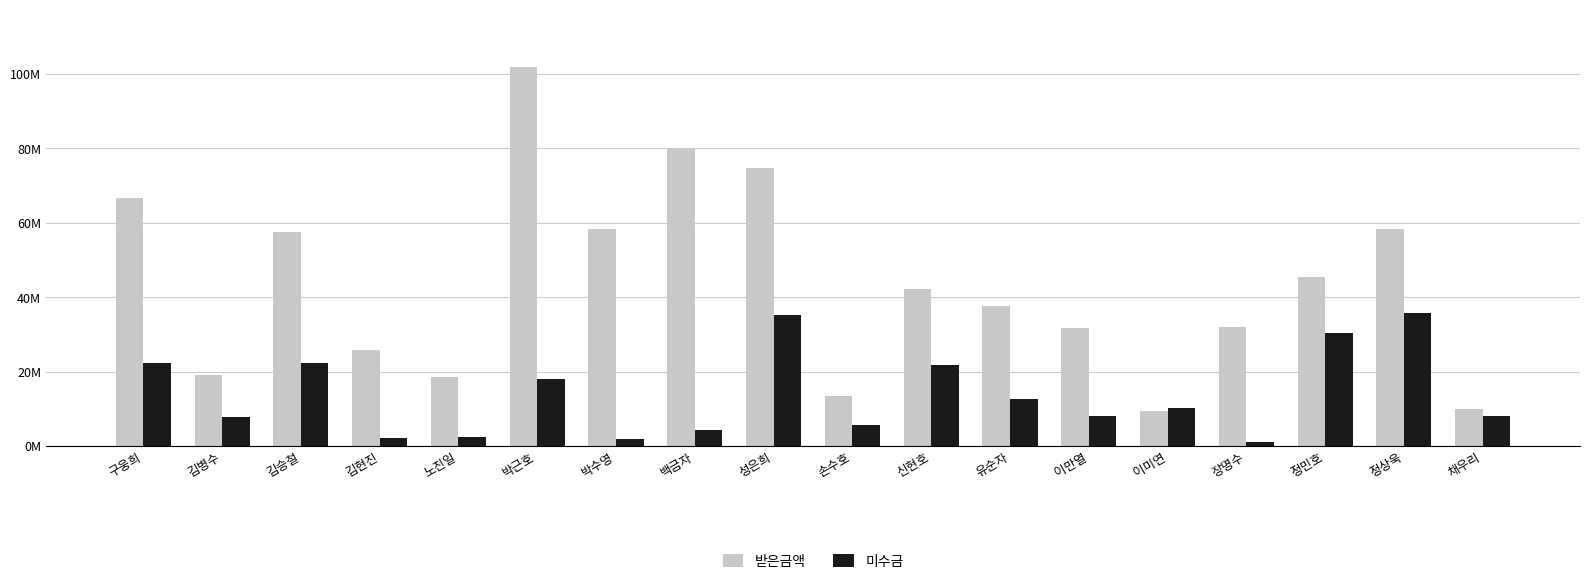

What is the maximum value for 받은금액?

102000000